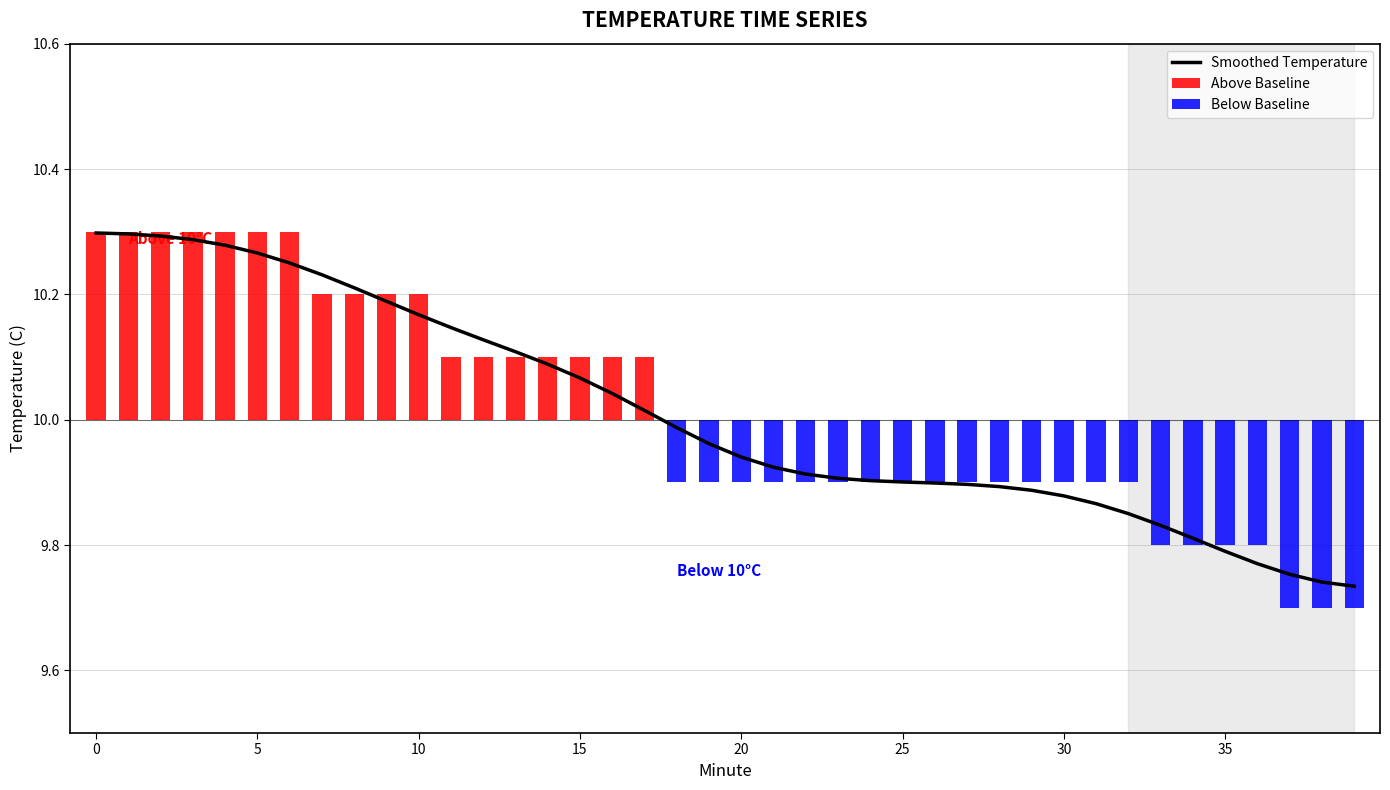

Rank the series by their maximum value, from lowest to highest.

Below Baseline, Above Baseline, Smoothed Temperature